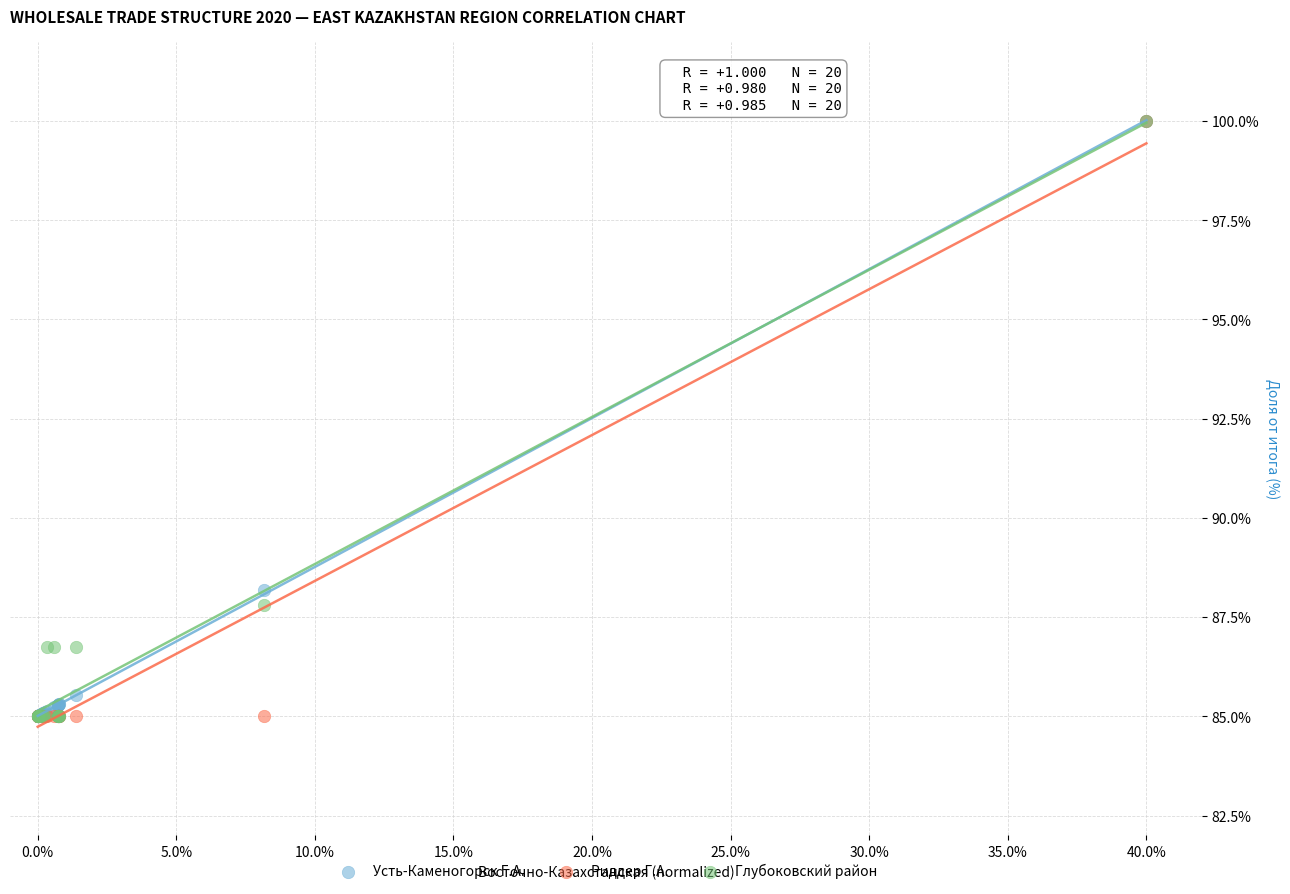

In the Риддер Г.А. series, what Y value is closest to 92?

85.0